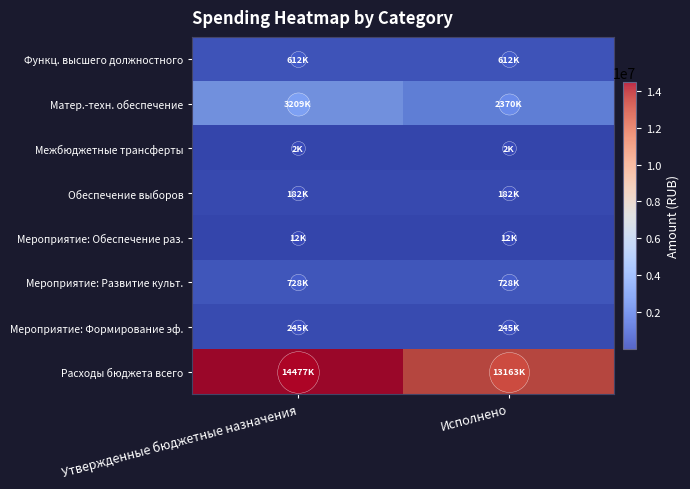

What is the maximum value shown in the chart?

14477494.1